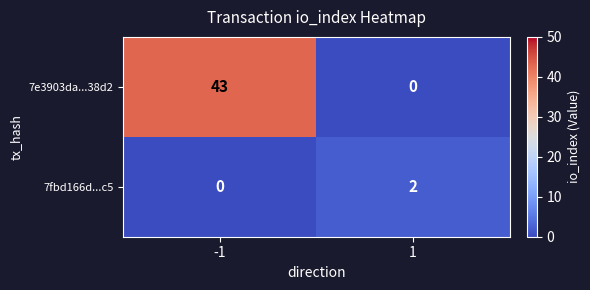

What is the maximum value shown in the chart?

43